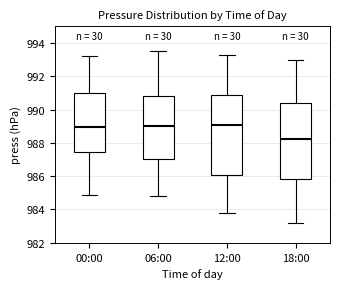

Where does the upper whisker of the box for 00:00 end on the y-axis? The values are not printed on the chart, so give them approximately, as read against the axis.

993.2